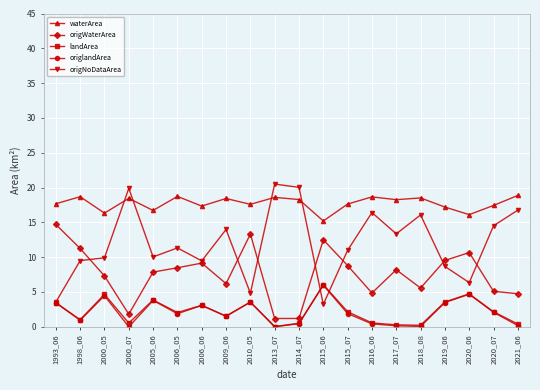

True or false: origlandArea and waterArea cross at least once.

False